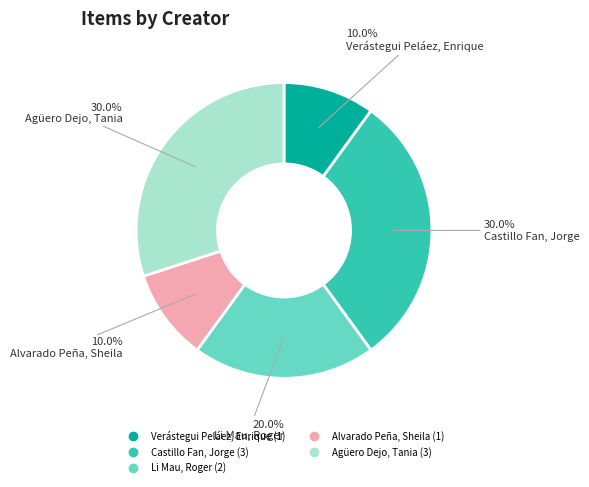

Is there a majority slice in this chart?

No